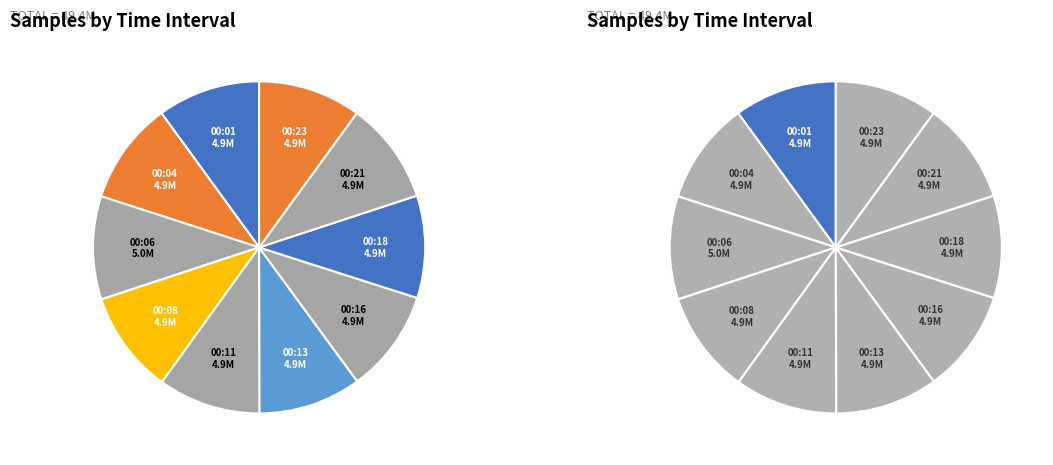

How many slices are in this pie chart?

10